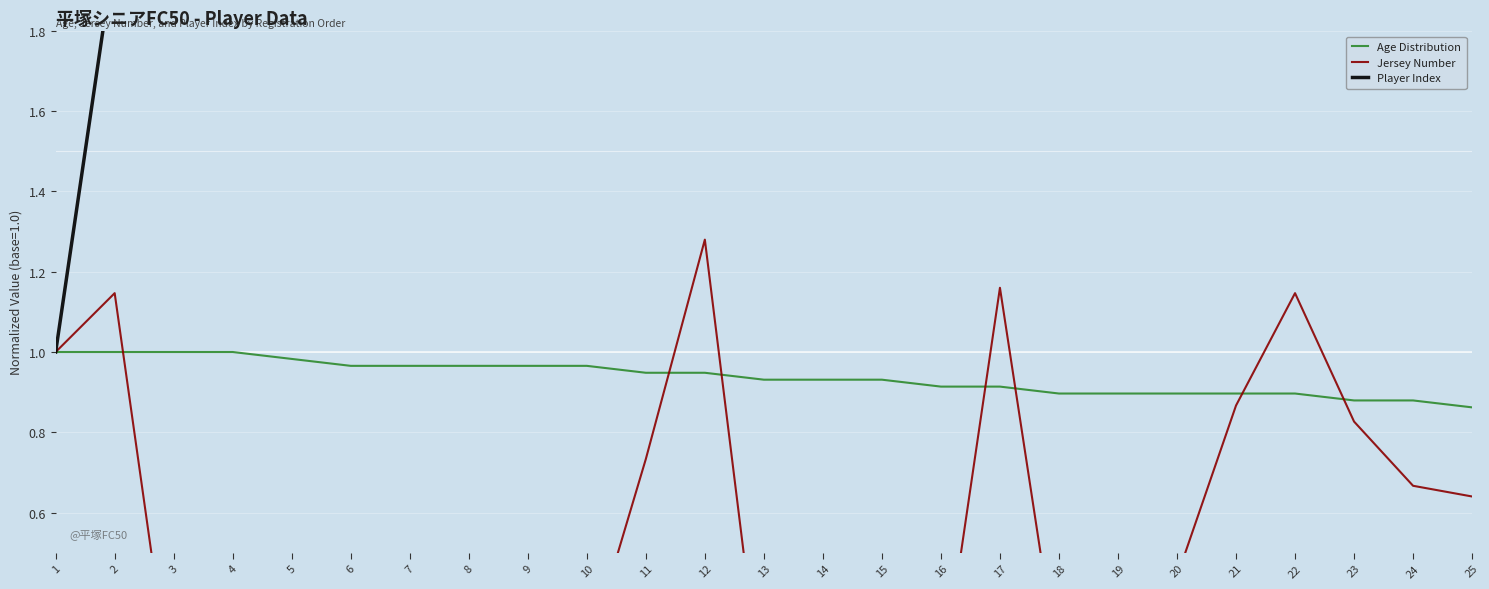

At how many categories does at least one series exceed 4?

21